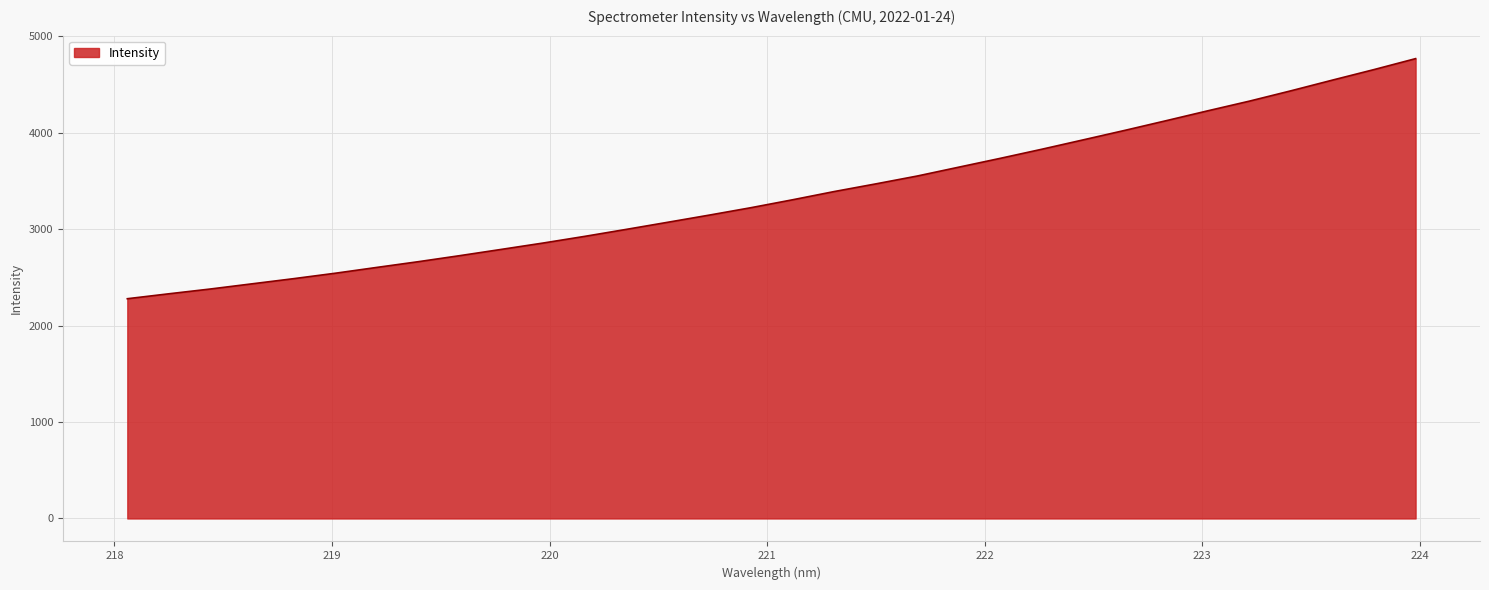

What is the minimum value shown in the chart?

2278.0